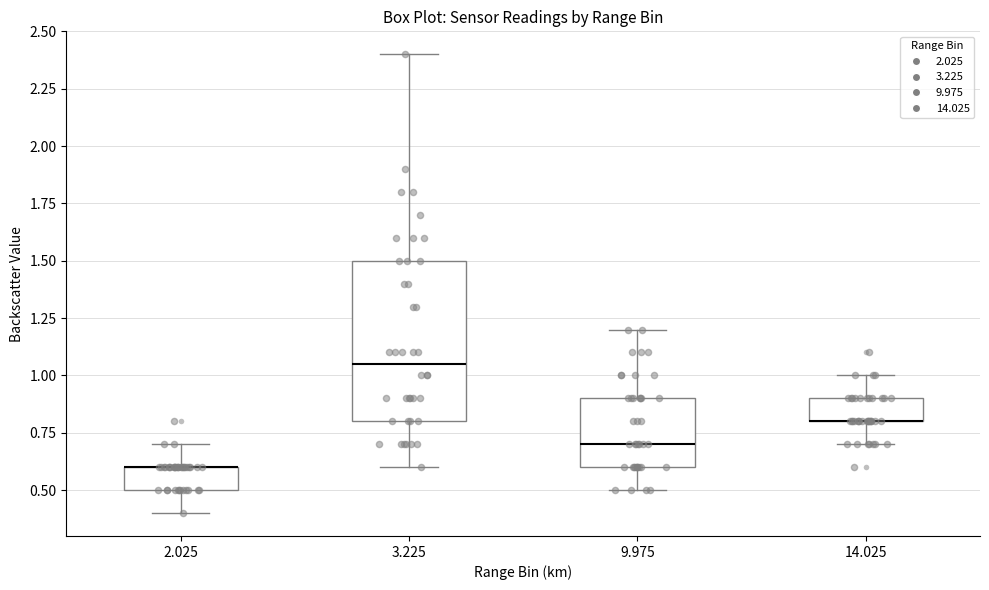

Where does the upper whisker of the box at x = 3.225 end on the y-axis? The values are not printed on the chart, so give them approximately, as read against the axis.

2.40